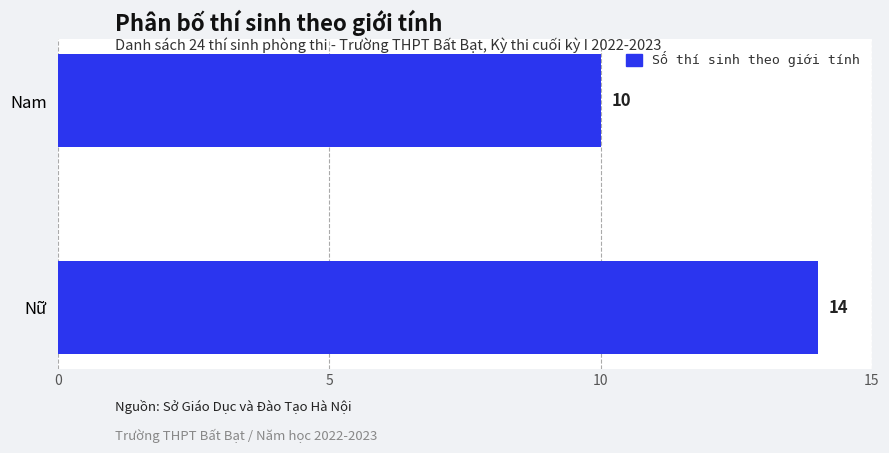

How many distinct data groups are displayed?

1